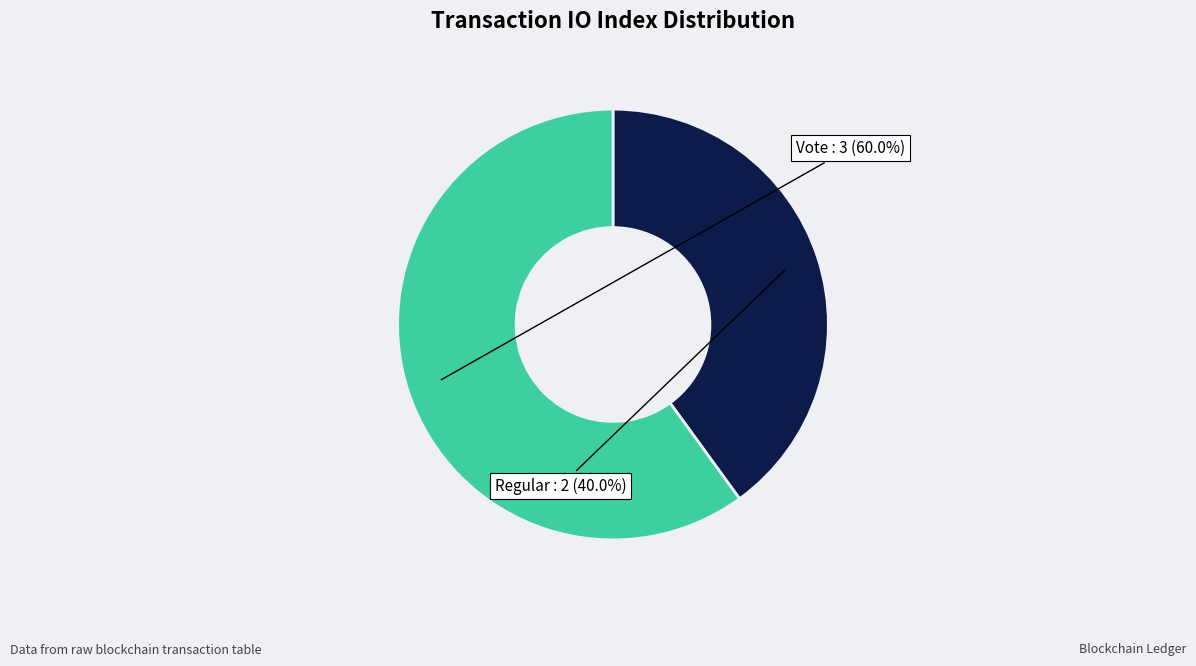

Is there a majority slice in this chart?

Yes